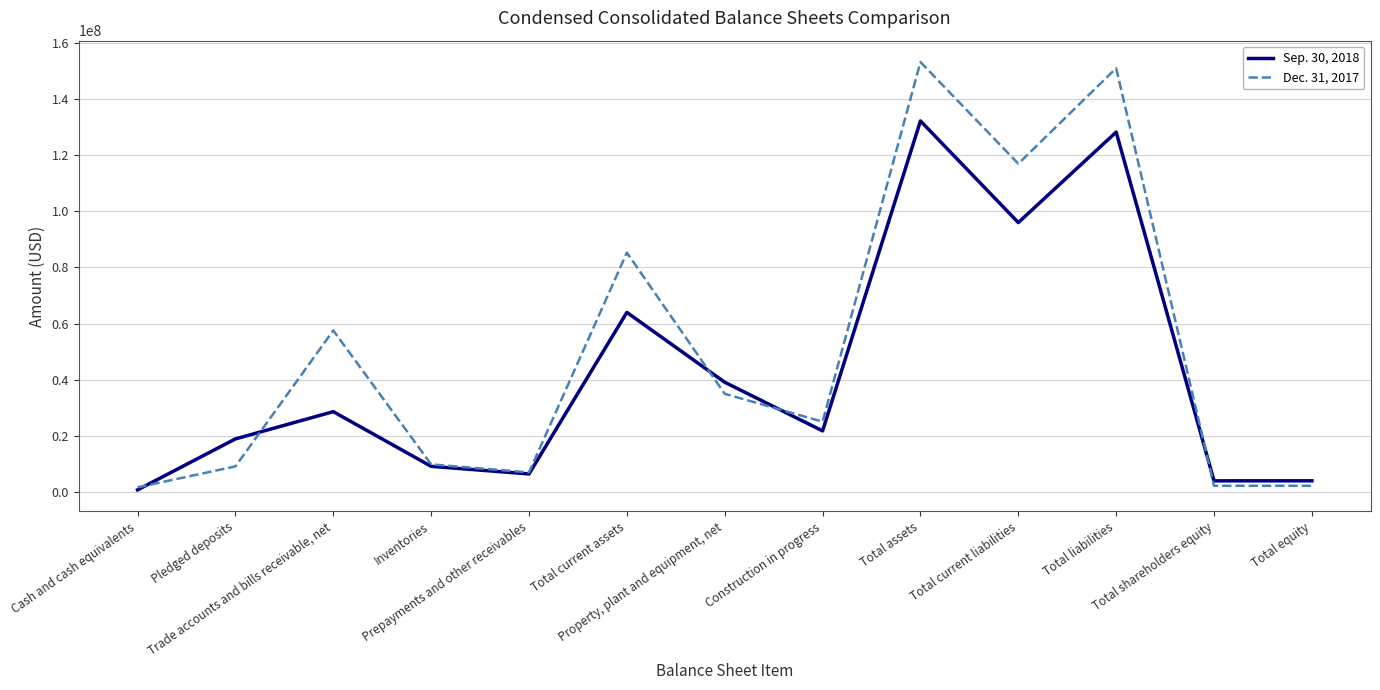

What is the maximum value shown in the chart?

153131324